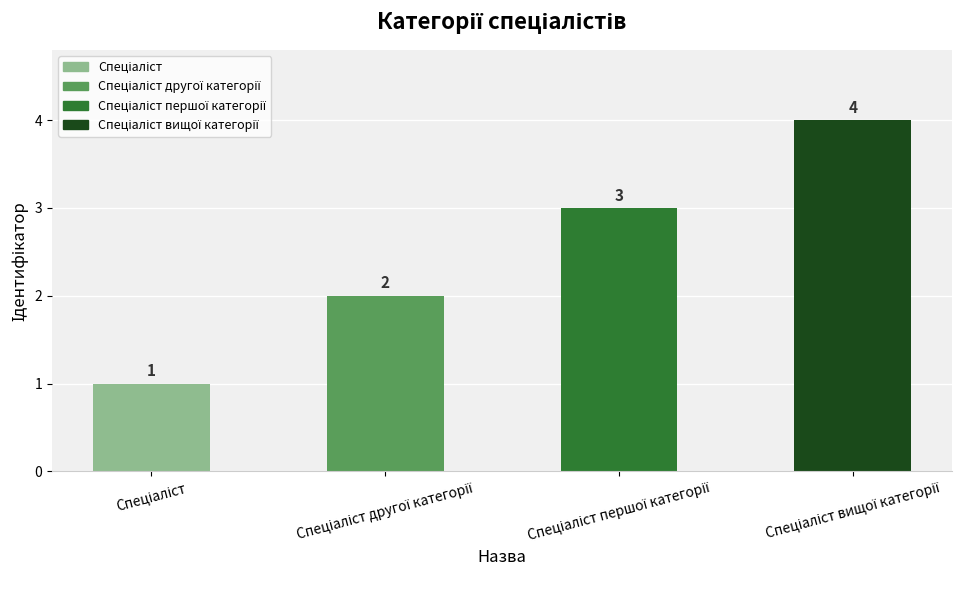

What is the greatest value displayed?

4